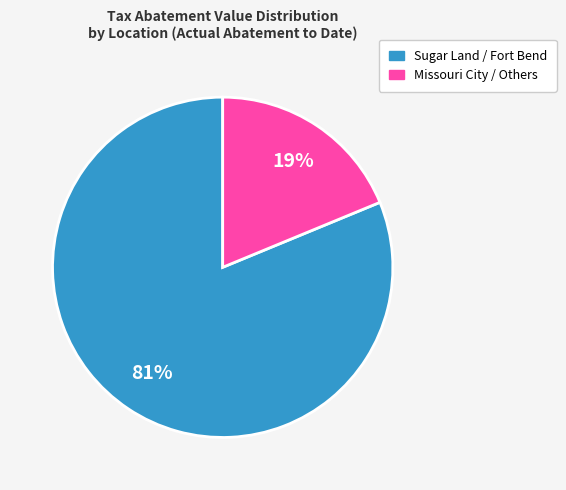

Does any single category account for the majority?

Yes